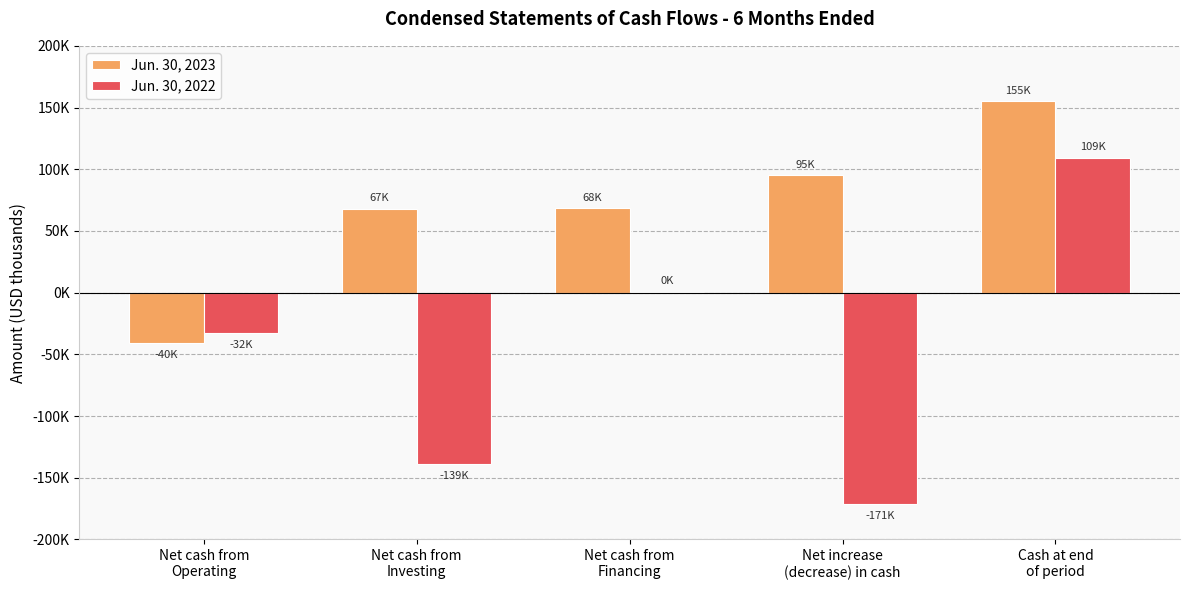

Does the chart contain stacked bars?

No